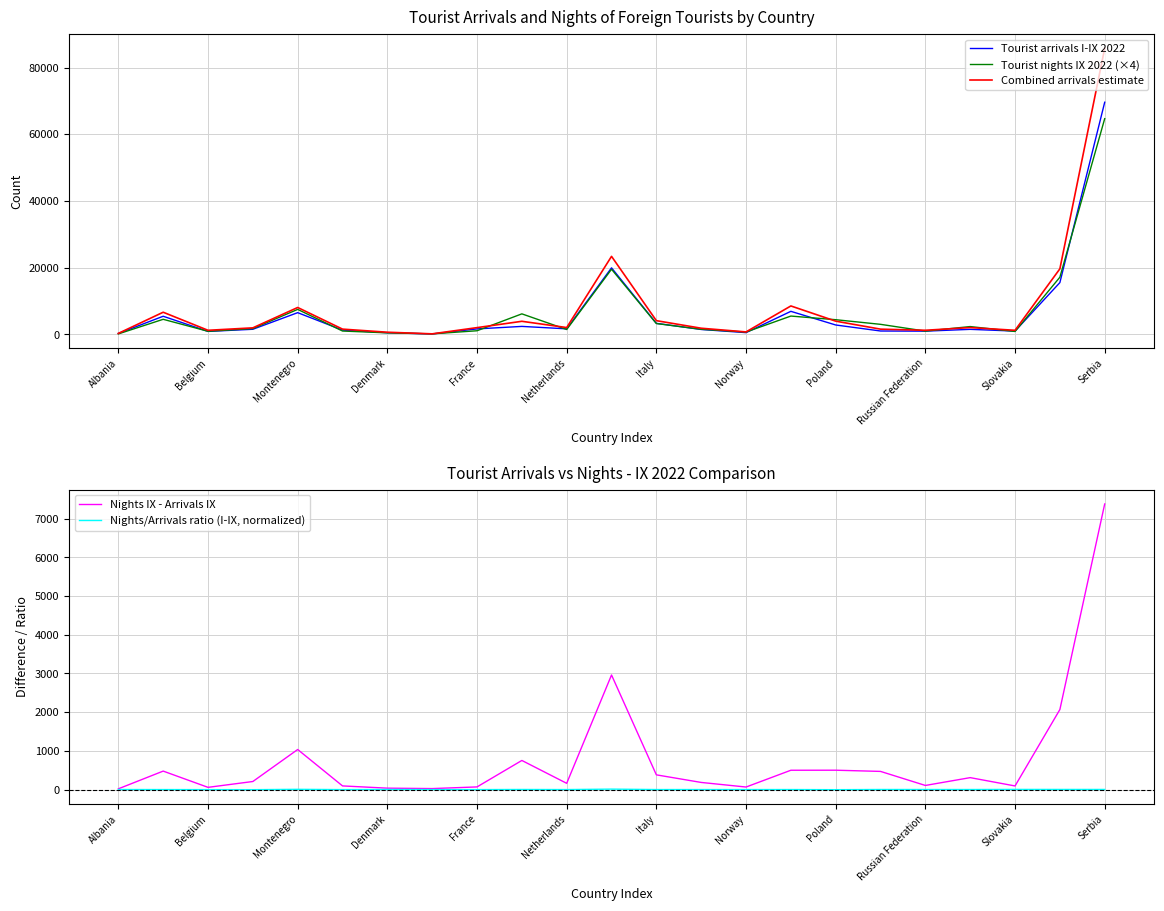

Is it true that Tourist nights IX 2022 (×4) equals 64676.0 at Serbia?

True